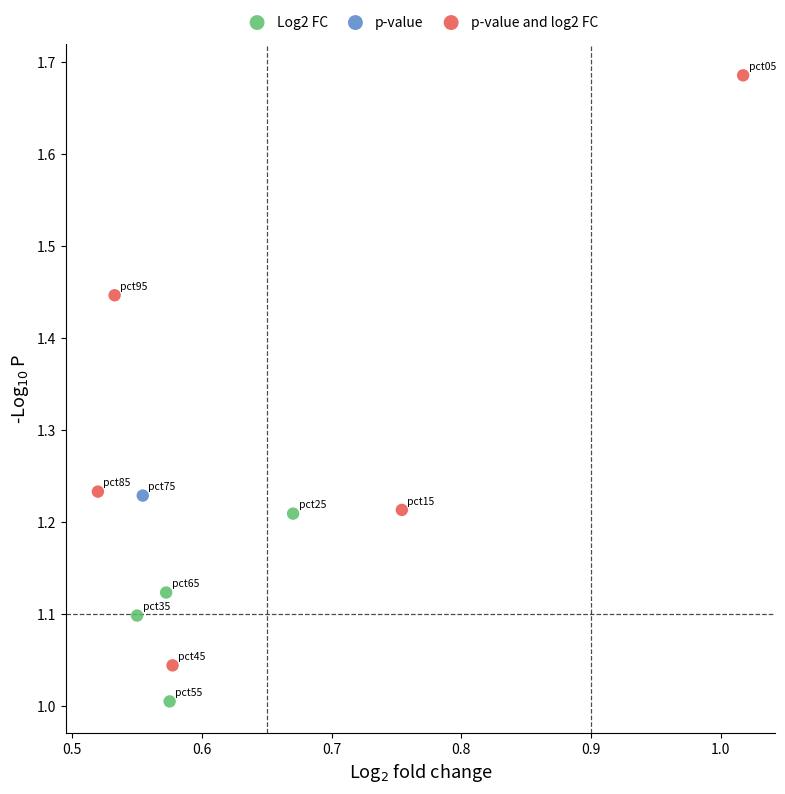

Which series contains the lowest Y value?

Log2 FC